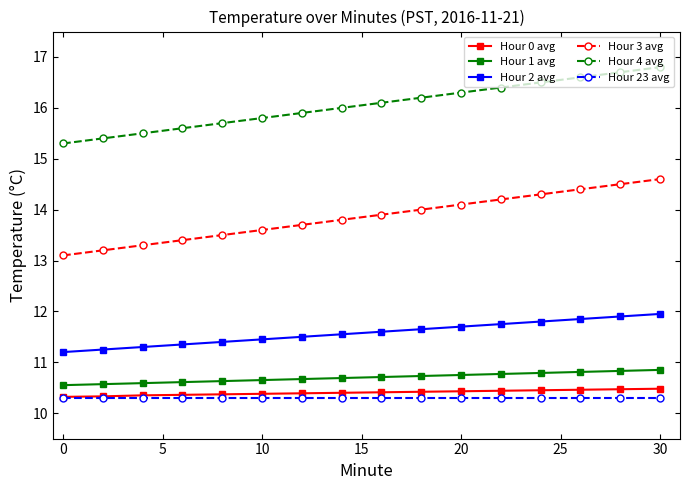

Count the Hour 0 avg values in the range 10 to 11.

16